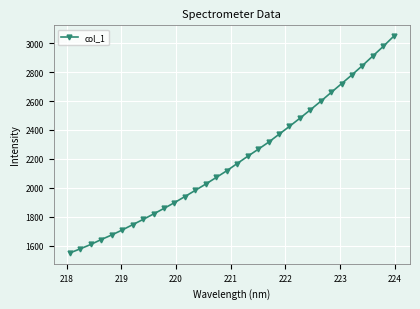

What is the maximum value shown in the chart?

3048.5